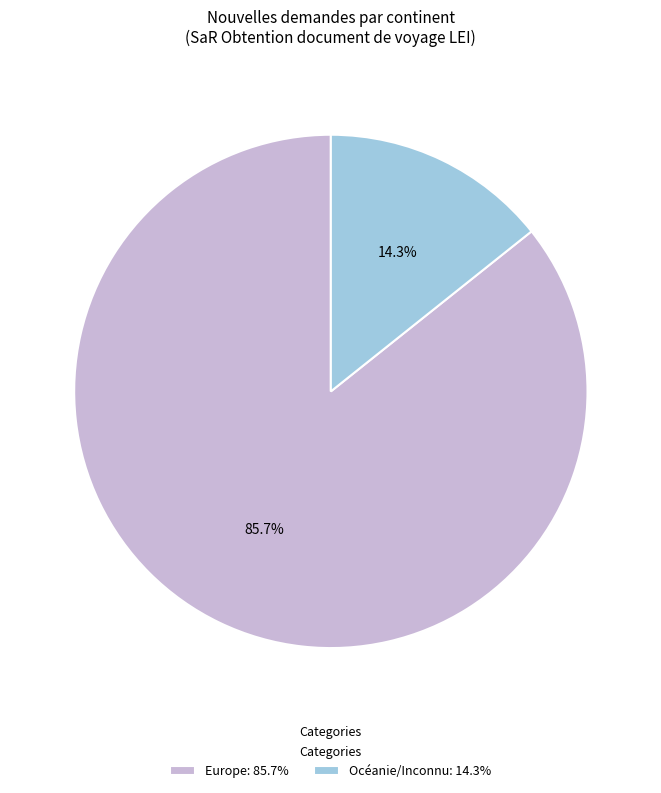

Is Océanie/Inconnu: 14.3% the majority of the pie?

No